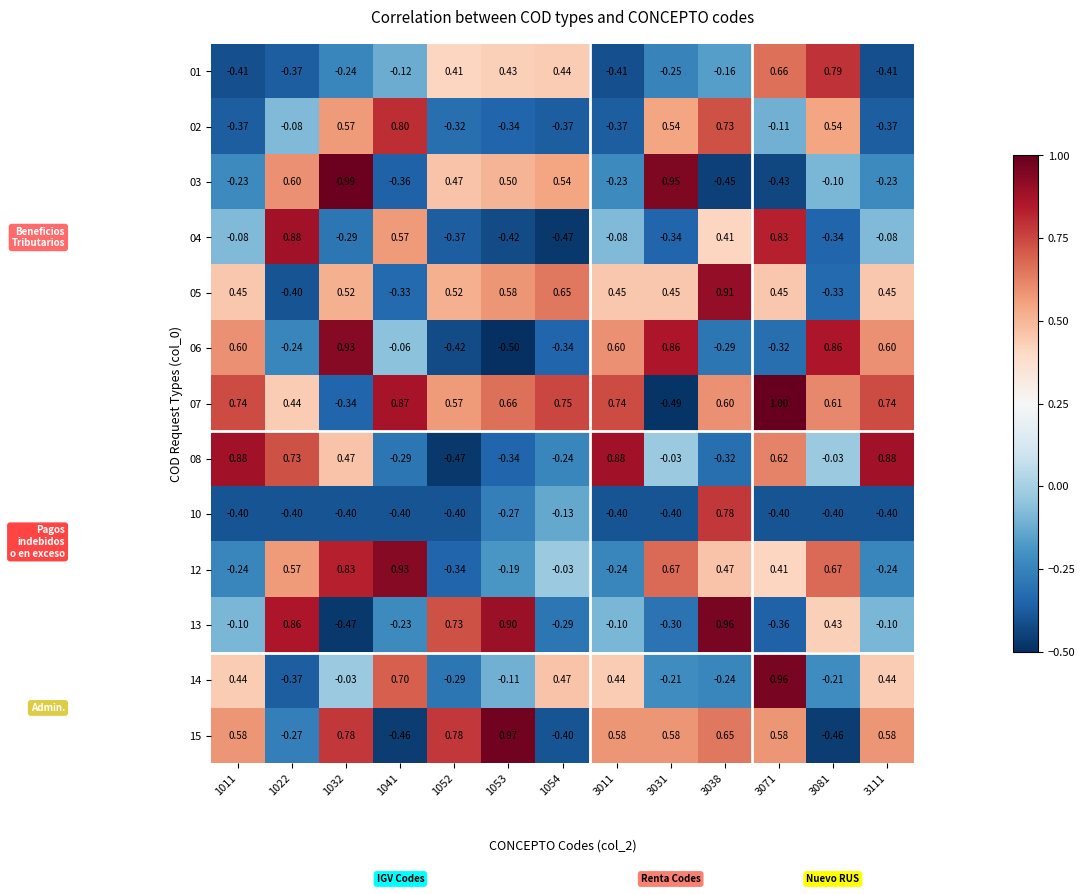

Is the value of 08 at 3111 greater than the value of 15 at 1041?

Yes